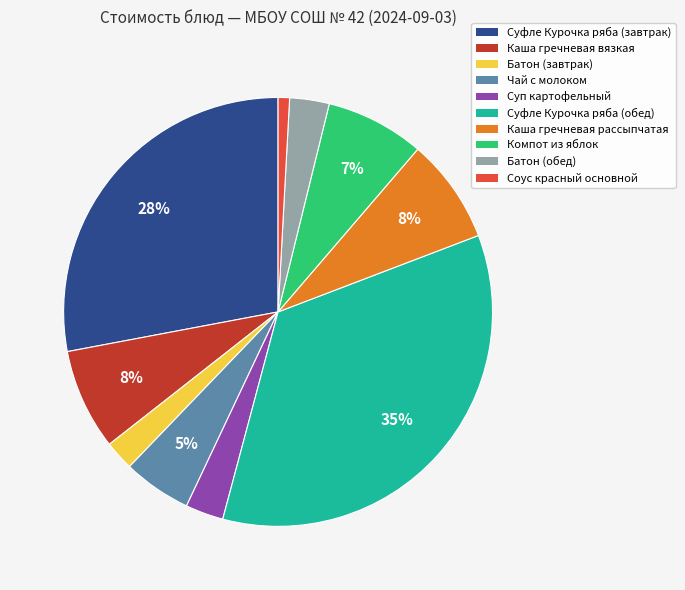

Which category has the smallest portion of the pie?

Соус красный основной